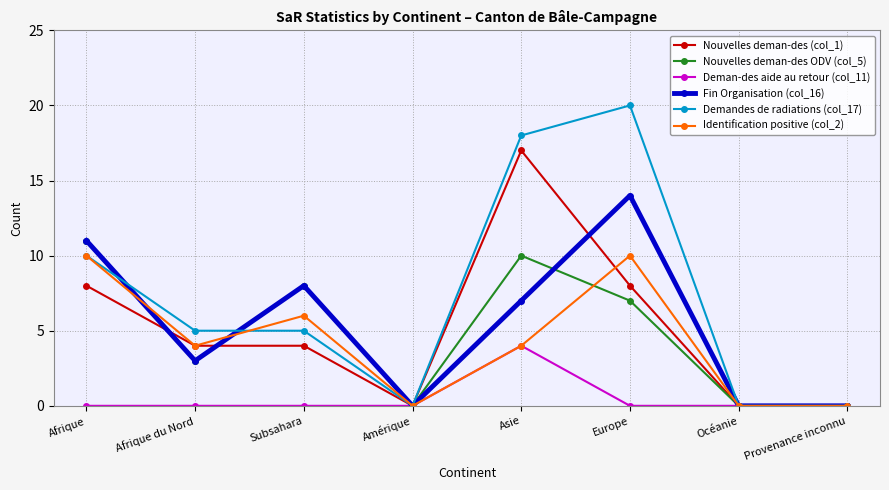

Which series has the largest total across all categories?

Demandes de radiations (col_17)